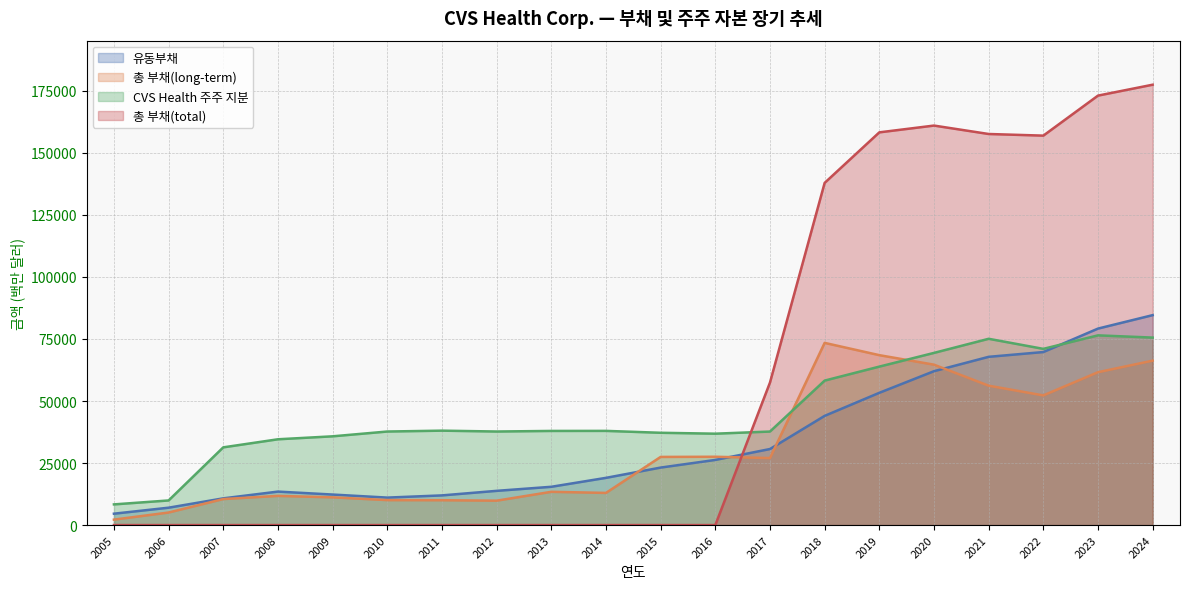

What is the sum of all 유동부채 values?

660146